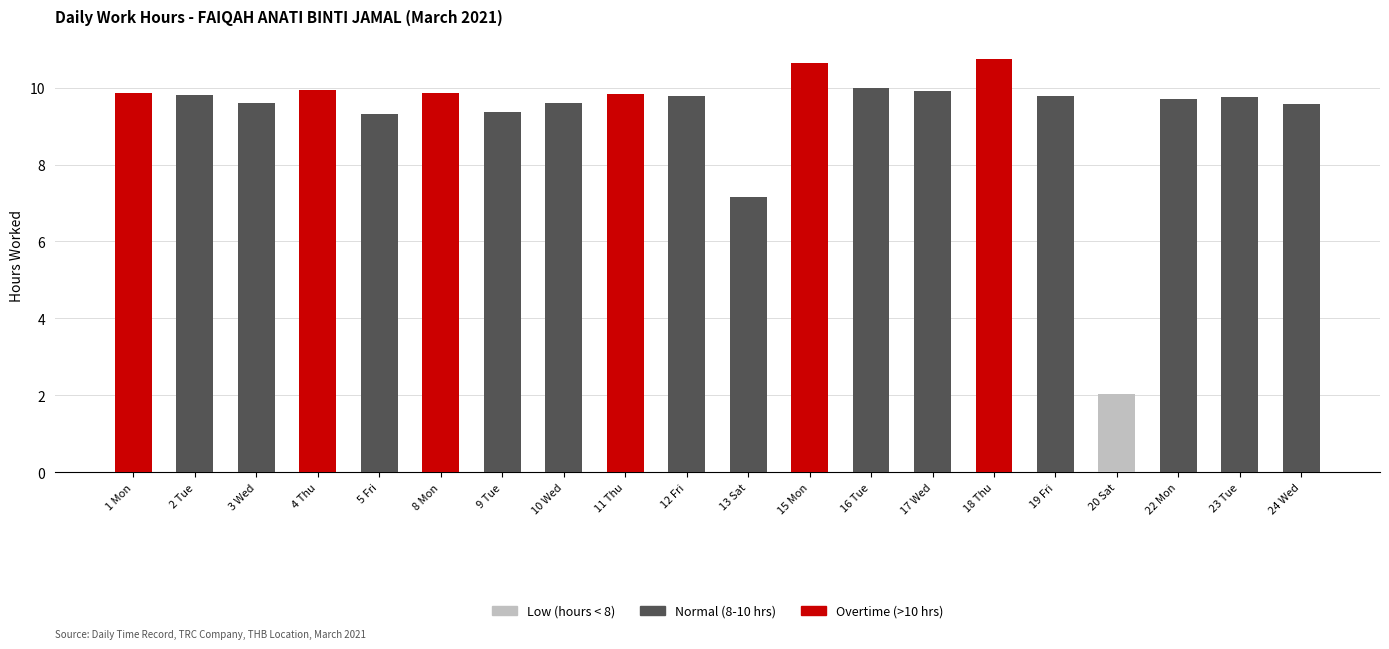

What is the total value across all series at 22 Mon?

9.7